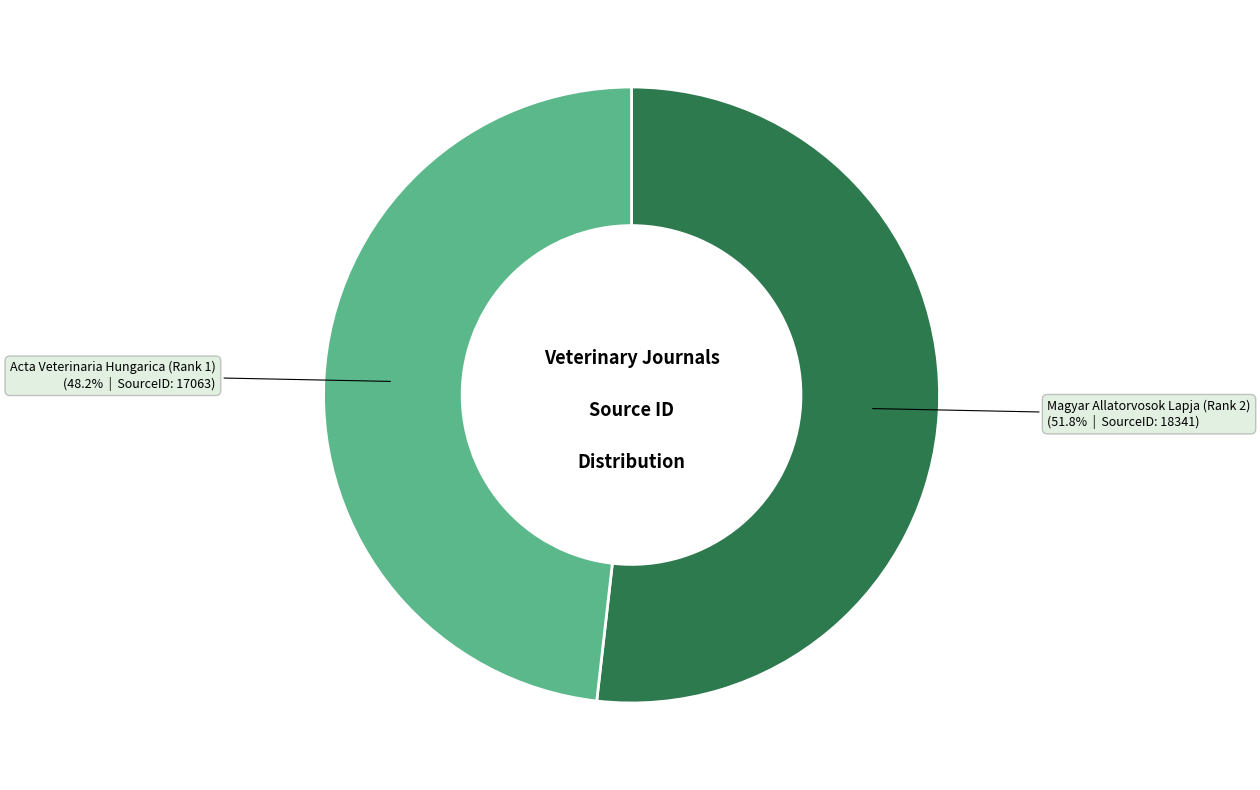

To the nearest percent, what is the difference between the Magyar Allatorvosok Lapja (Rank 2) and Acta Veterinaria Hungarica (Rank 1) slice percentages?

4%